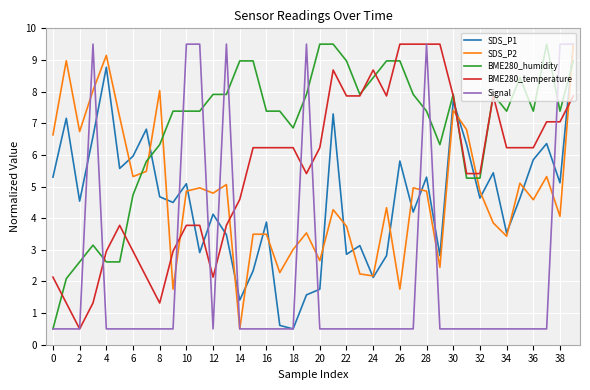

How many lines are shown in the chart?

5